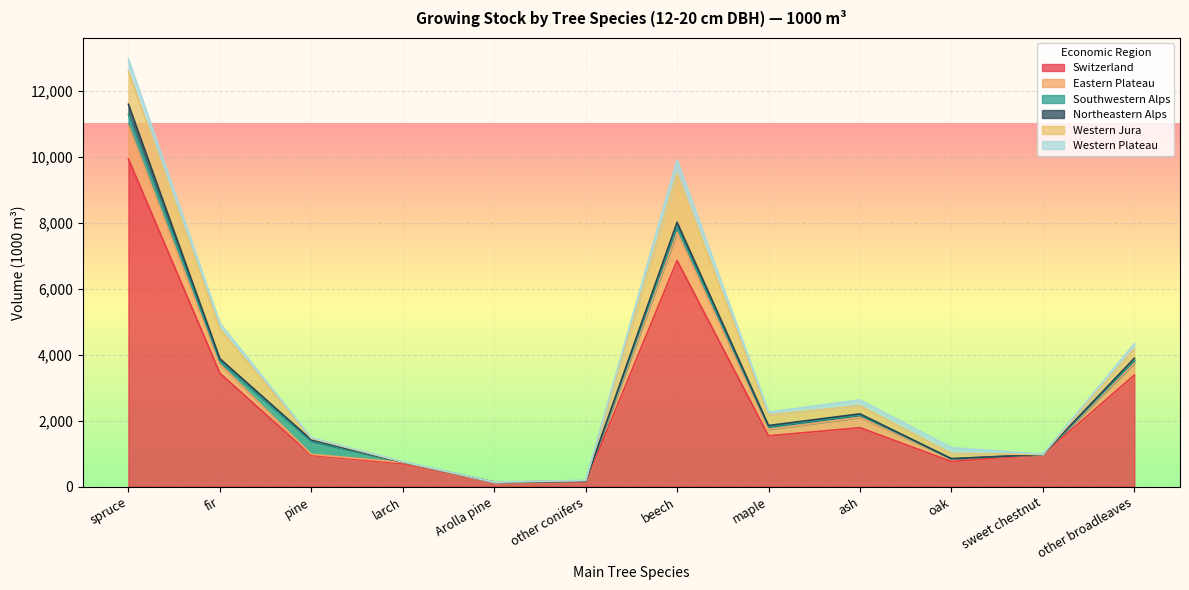

How many values in the Switzerland series are below 1539?

6